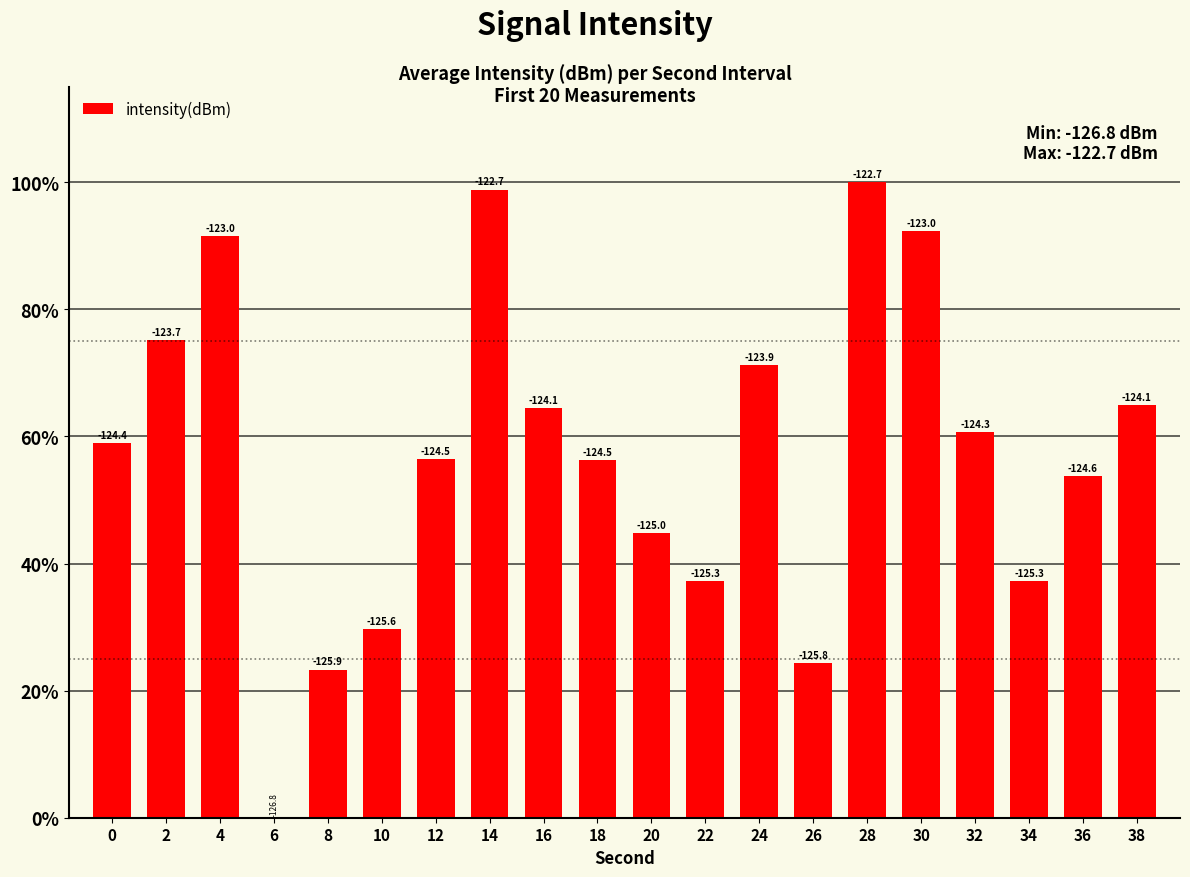

Are the bars horizontal?

No